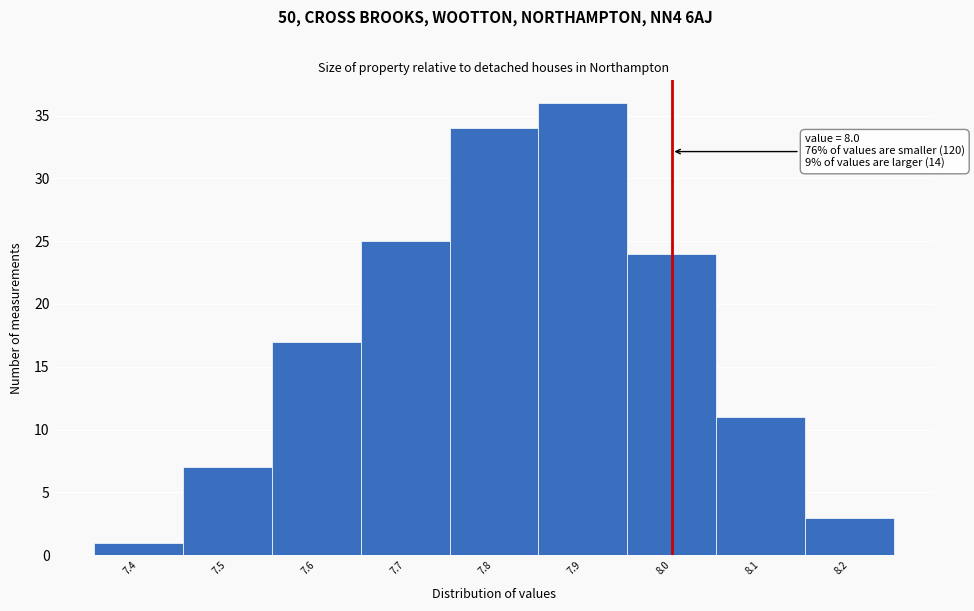

Over which range of the x-axis is the bar tallest?

7.85 to 7.95